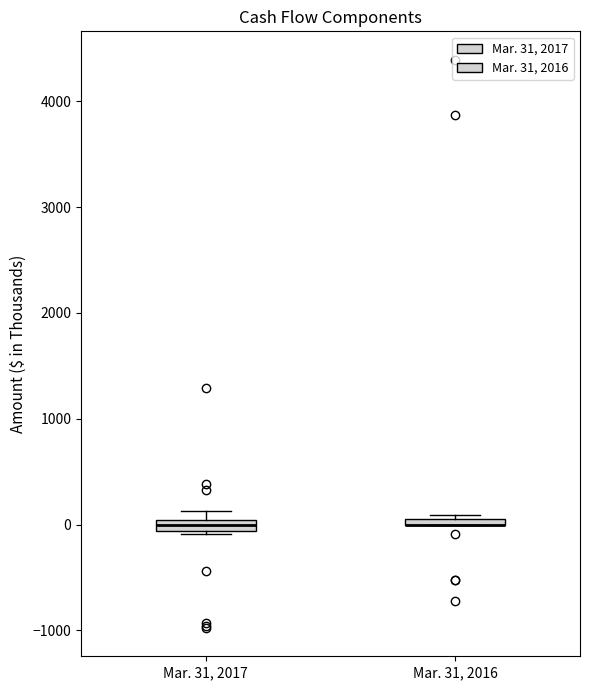

Where is the lower edge of the box for Mar. 31, 2016 on the y-axis? The values are not printed on the chart, so give them approximately, as read against the axis.

0